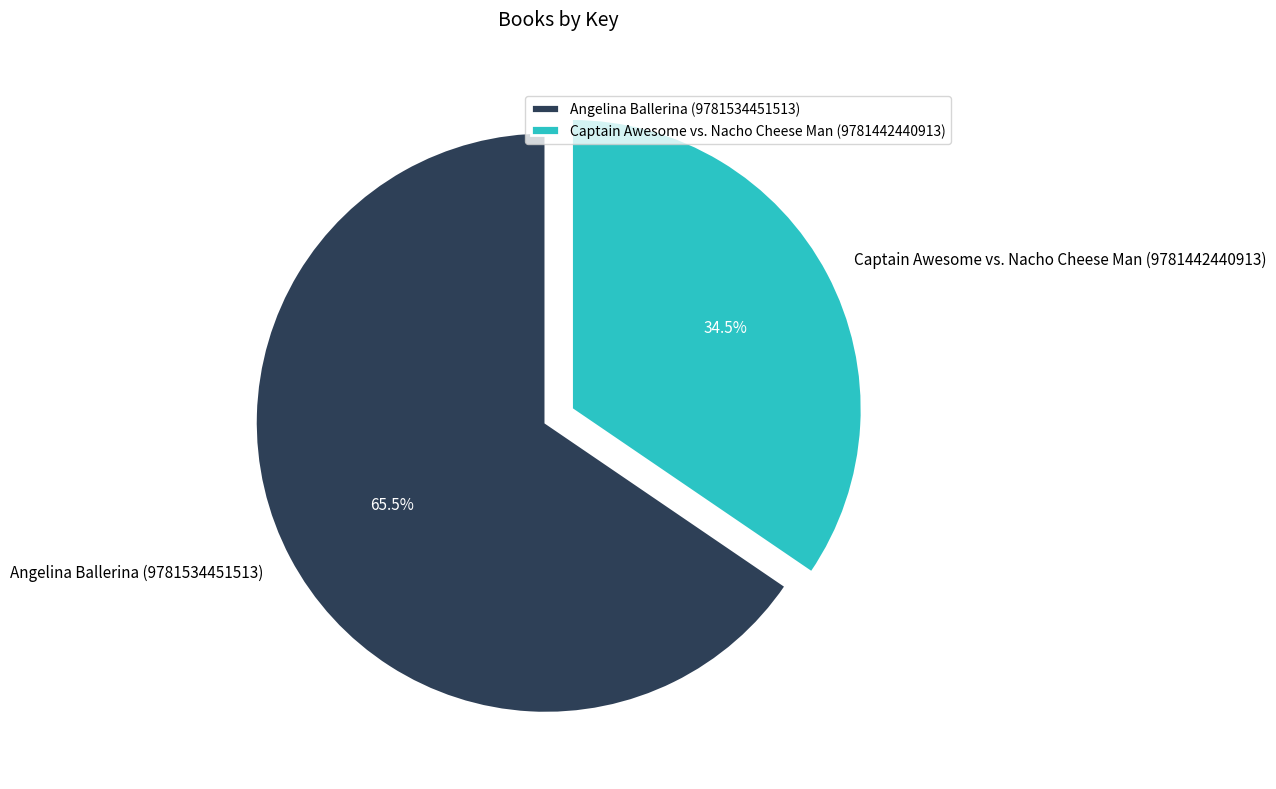

Combined, what portion of the pie is Angelina Ballerina (9781534451513) and Captain Awesome vs. Nacho Cheese Man (9781442440913)?

100.0%